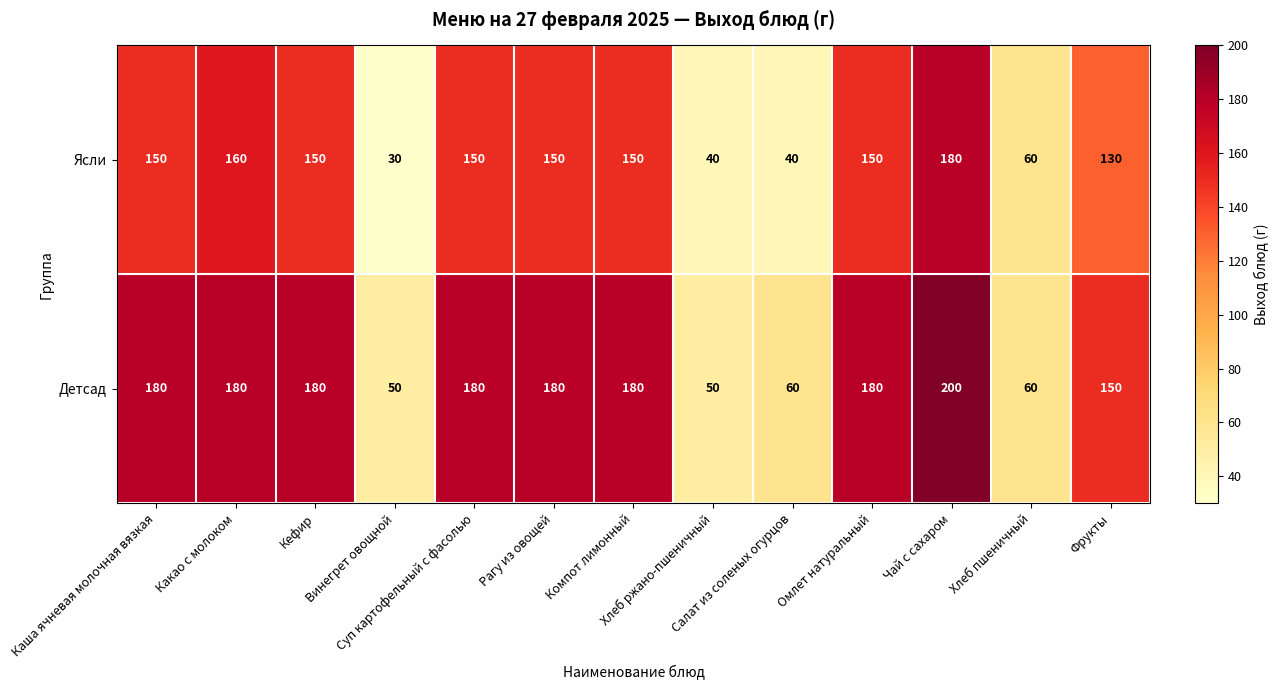

Count the number of data series in this chart.

2